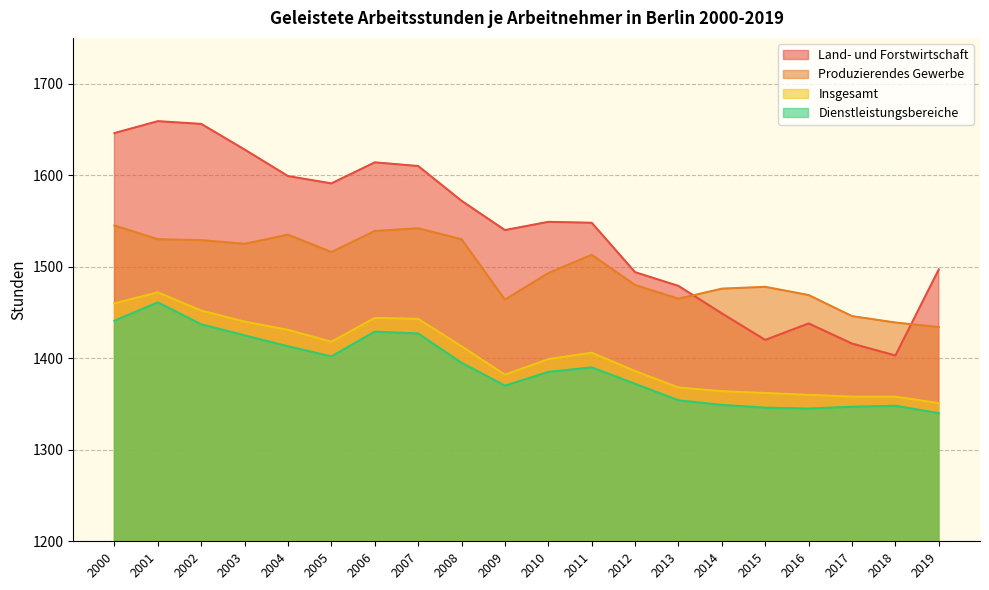

What is the sum of all Insgesamt values?

28067